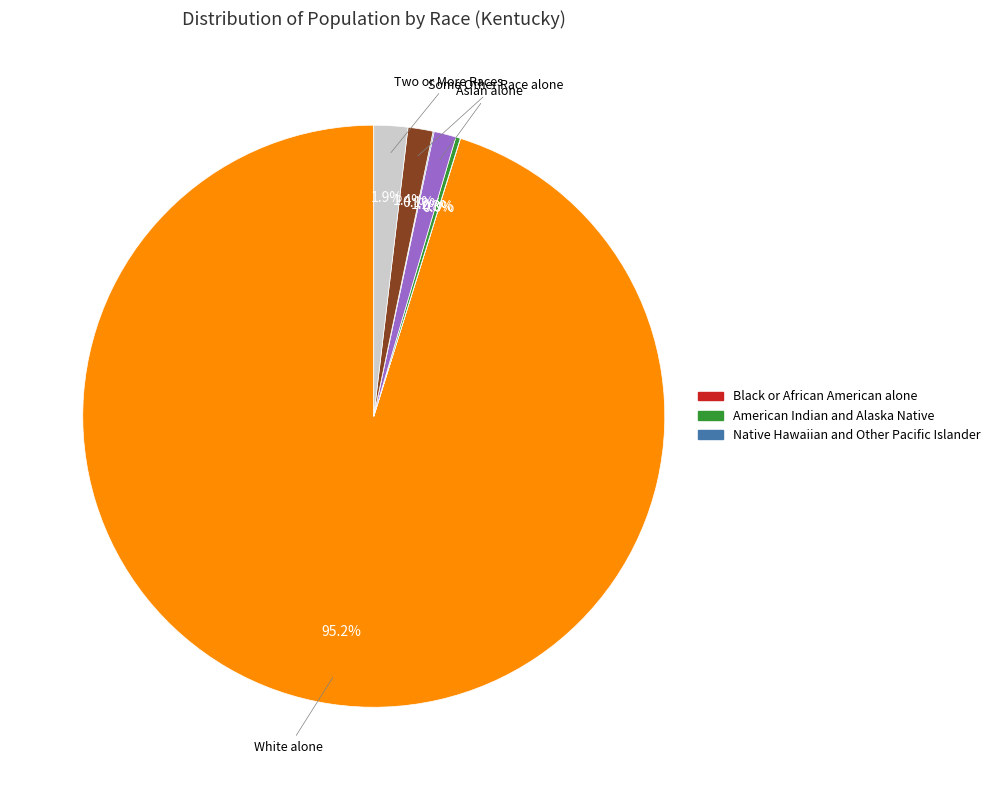

Is there any slice that represents more than half of the pie?

Yes